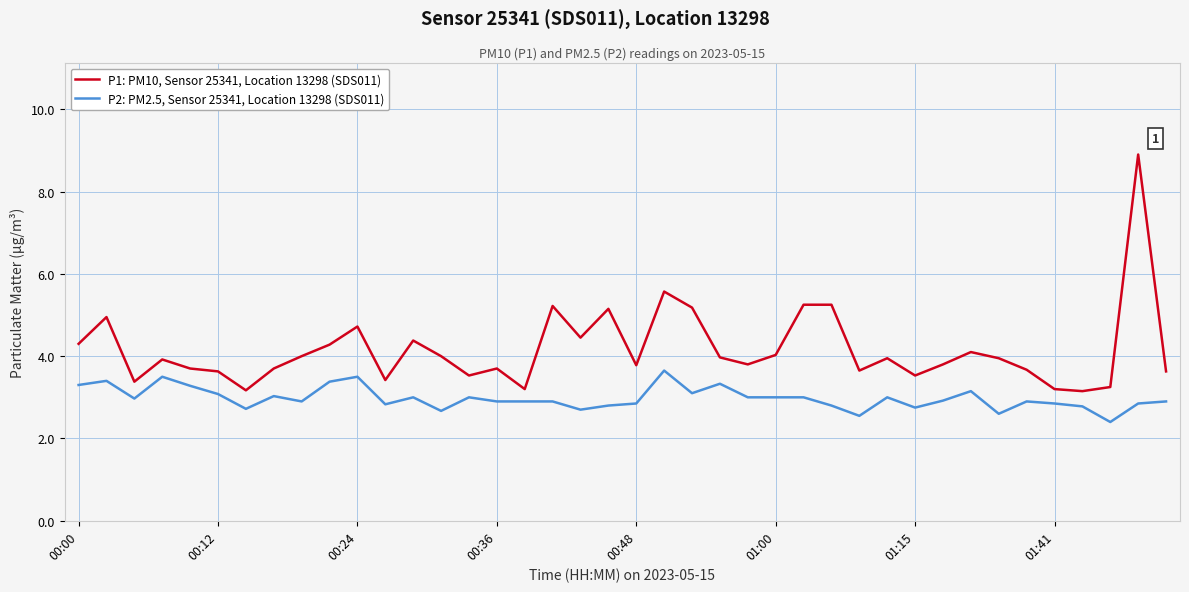

List the series in order of their overall mean, highest first.

P1: PM10, Sensor 25341, Location 13298 (SDS011), P2: PM2.5, Sensor 25341, Location 13298 (SDS011)